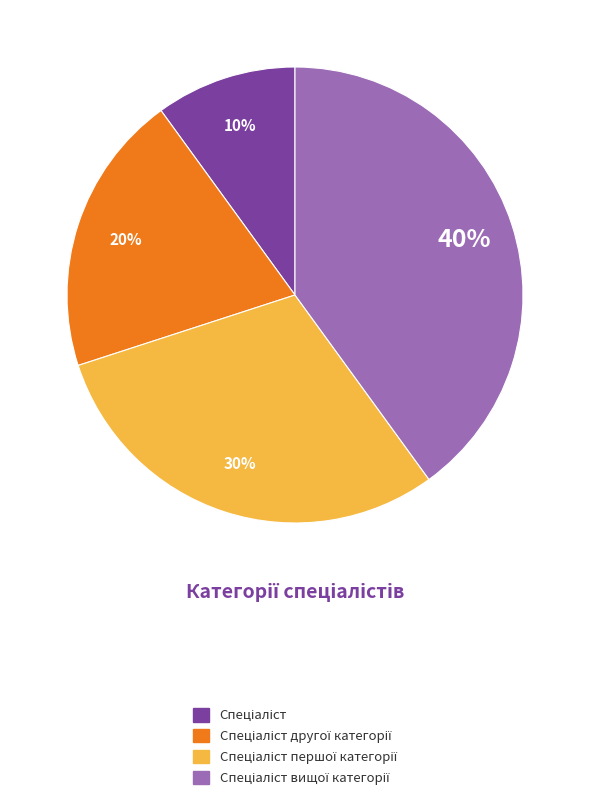

Is there any slice that represents more than half of the pie?

No